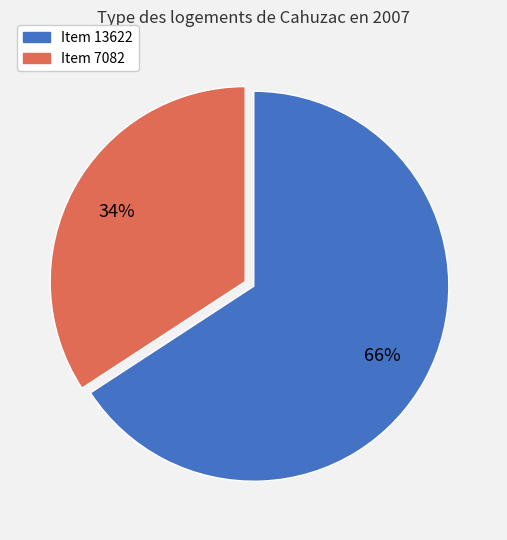

To the nearest percent, what is the average slice percentage?

50%